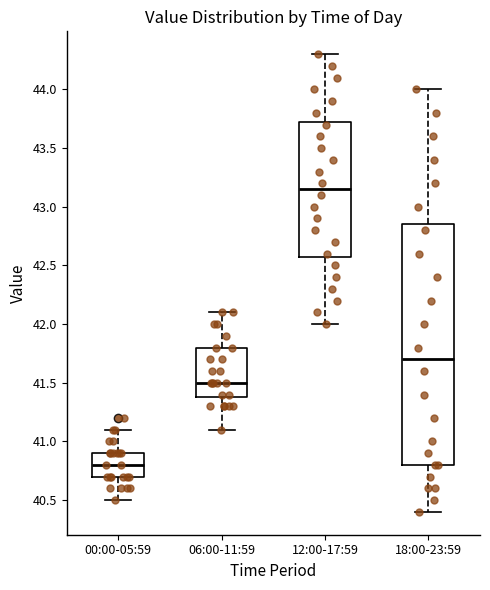

Which box's median line is the lowest?

00:00-05:59